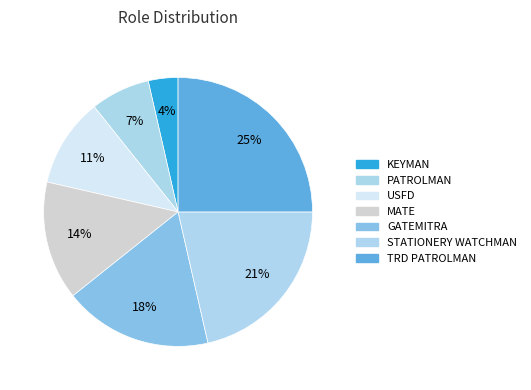

Which has a higher value, USFD or GATEMITRA?

GATEMITRA